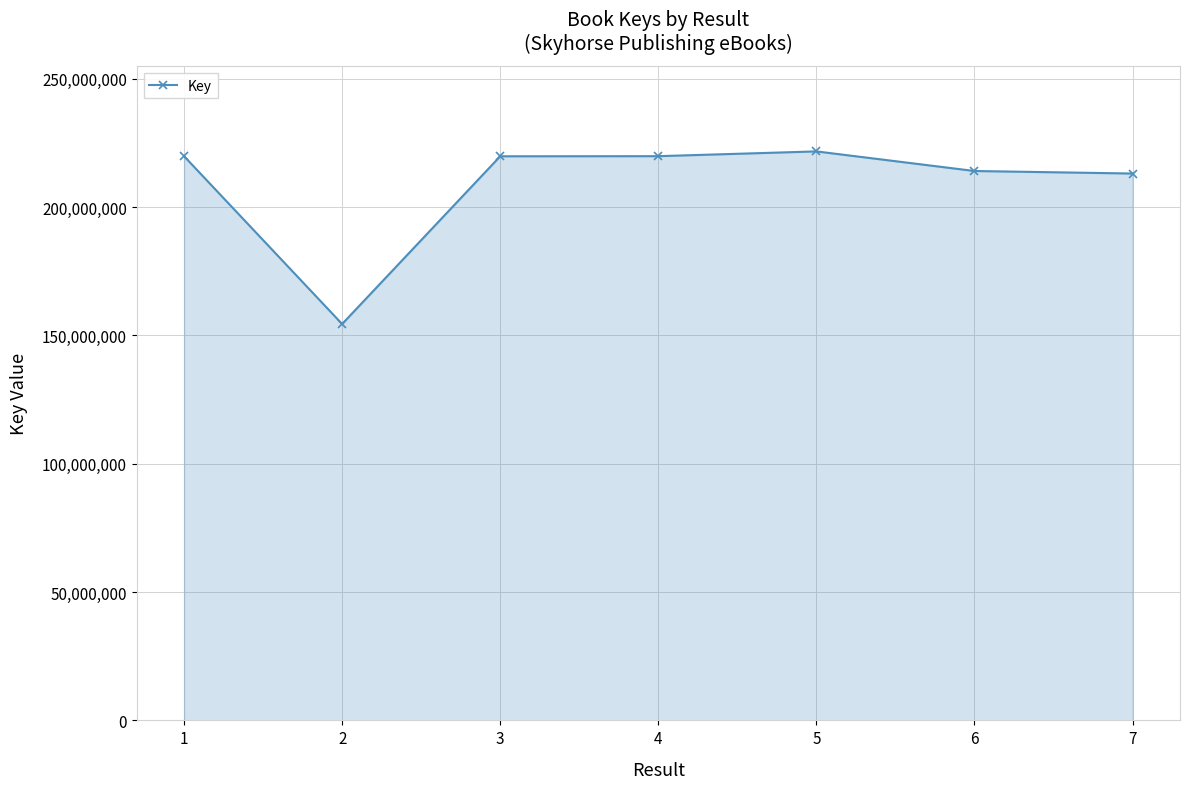

At which category does the data reach its first local valley?

2